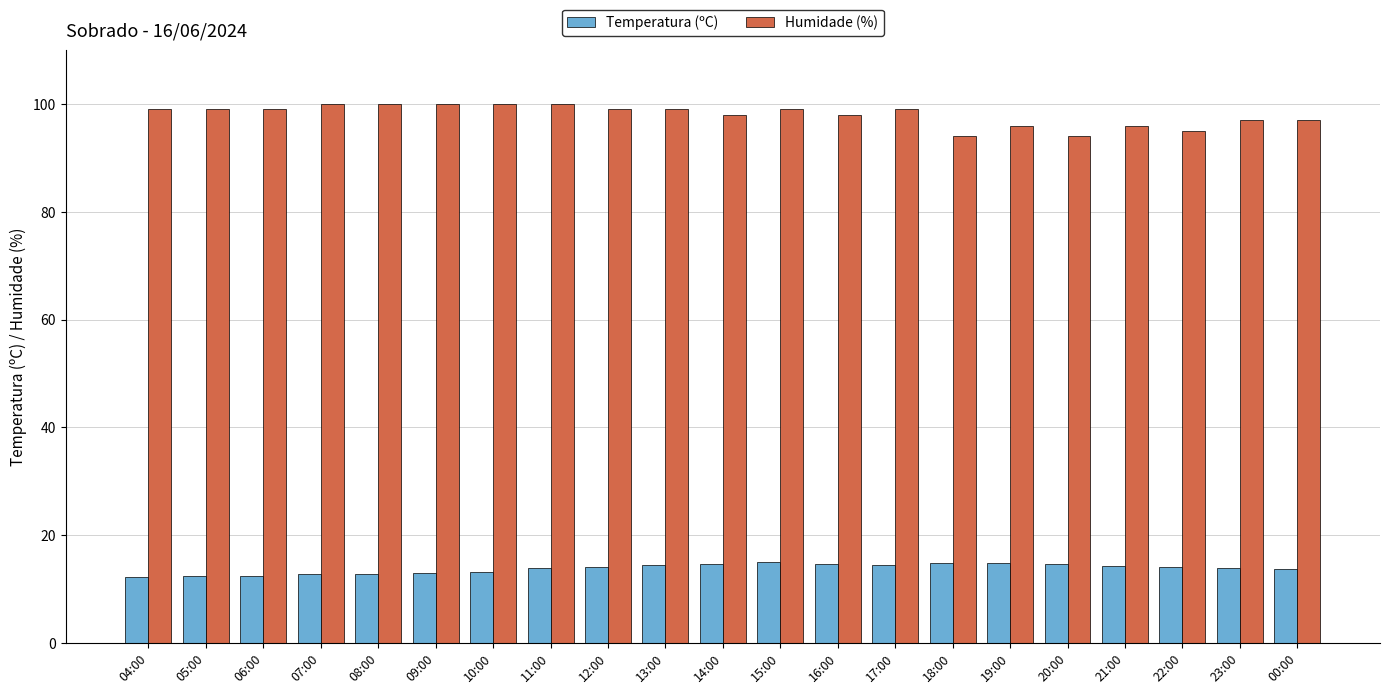

What is the highest value of the Temperatura (ºC) series?

15.0